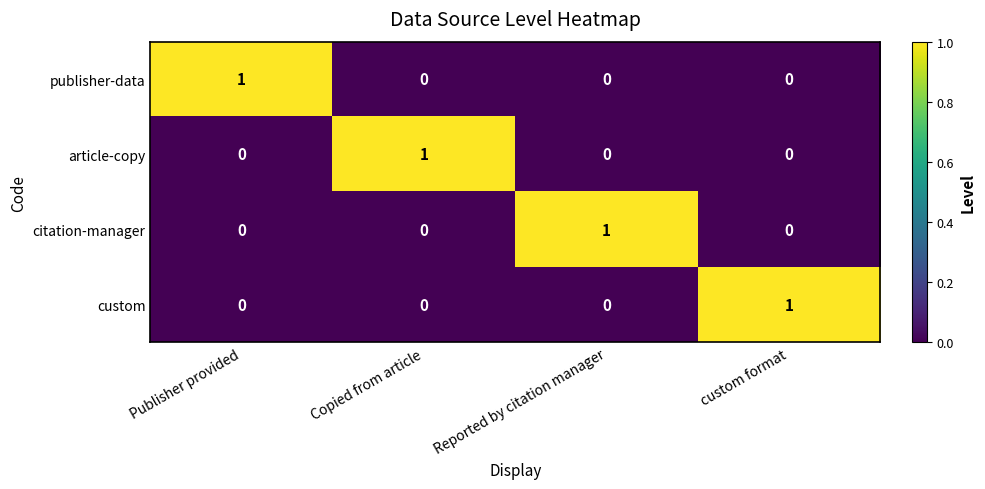

Is the value of custom at Publisher provided greater than the value of citation-manager at Reported by citation manager?

No